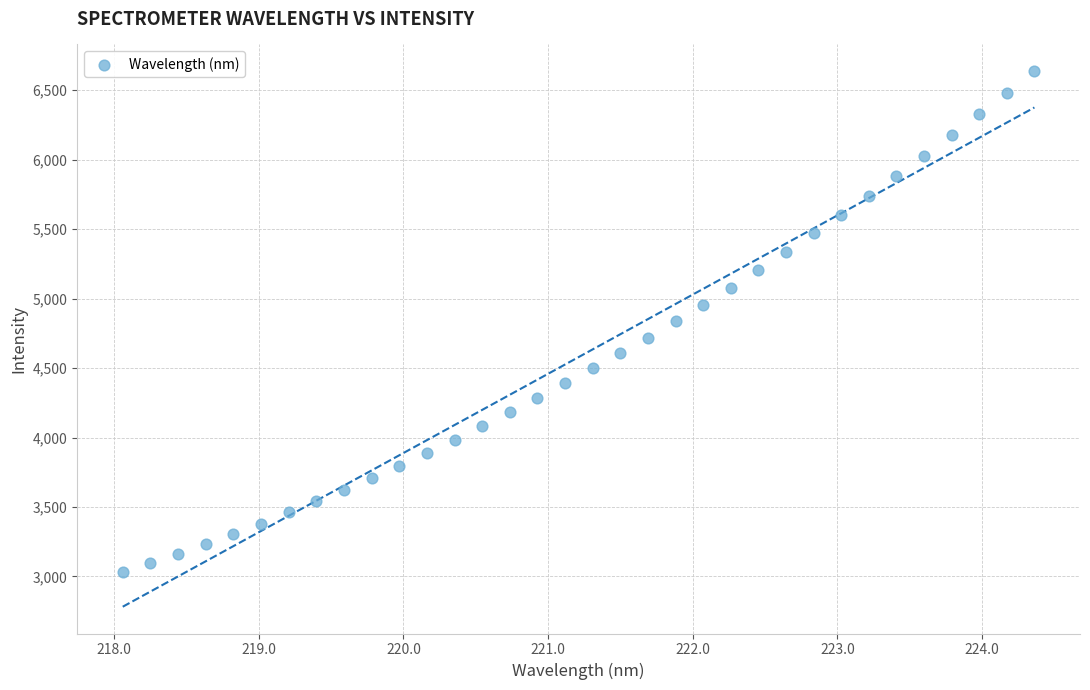

What is the range of Y values (max minus min)?

3607.1